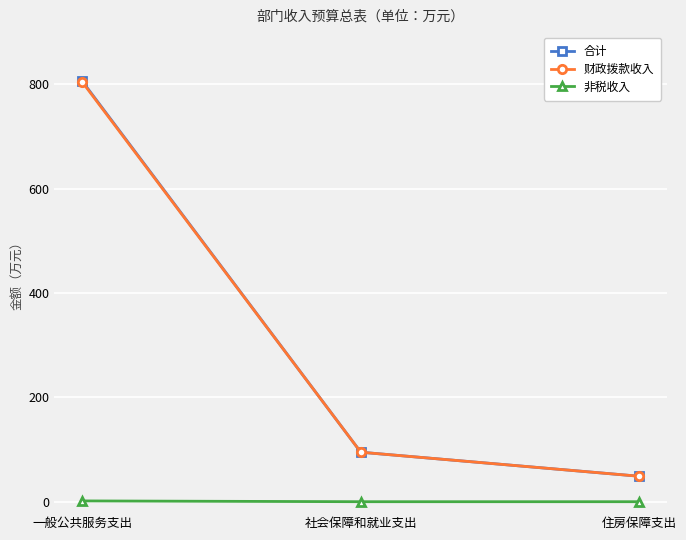

Count the number of categories in the chart.

3